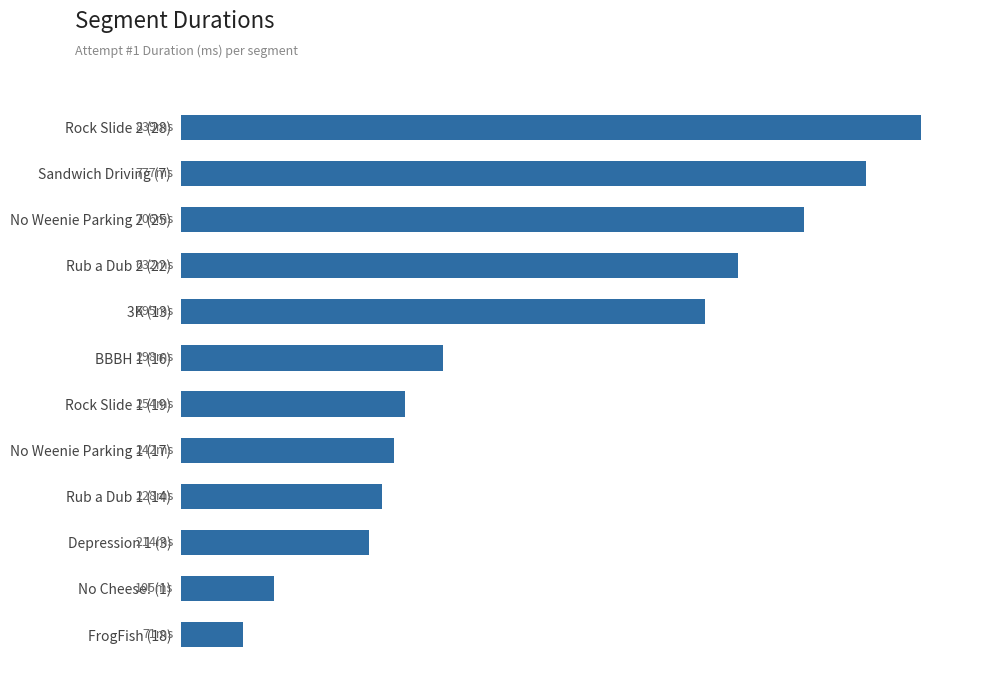

What is the difference between the maximum and minimum values?

767883